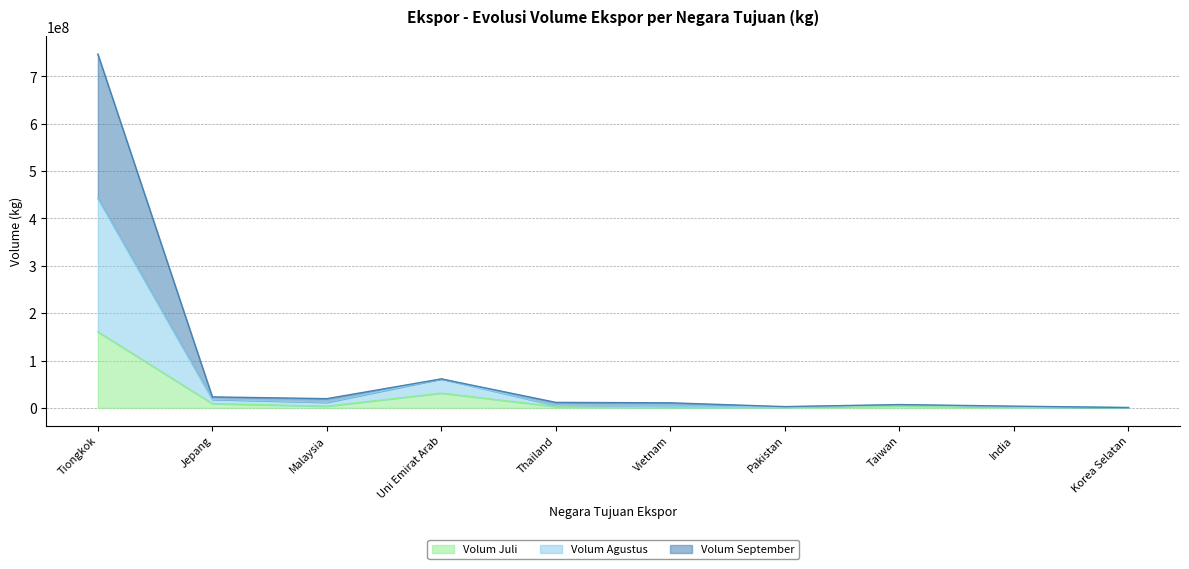

What is the total value across all series at Tiongkok?

747297104